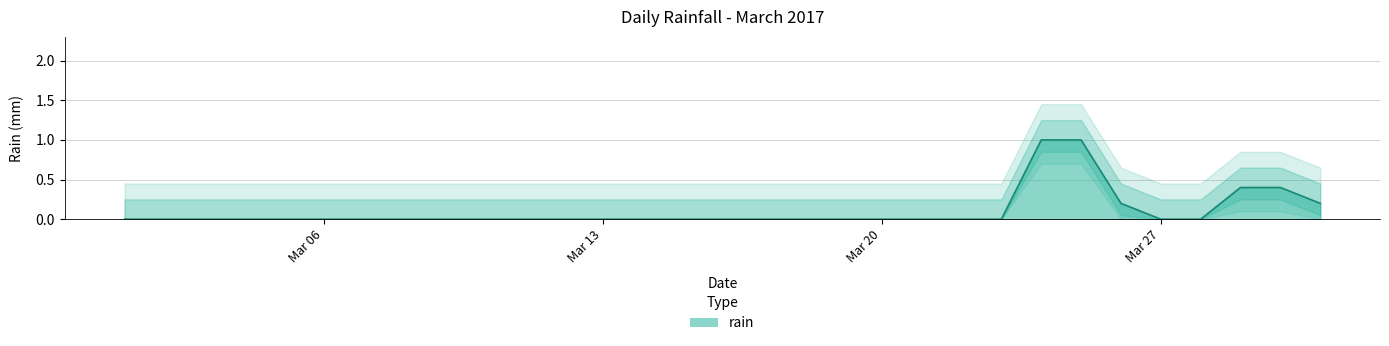

How many lines are shown in the chart?

1